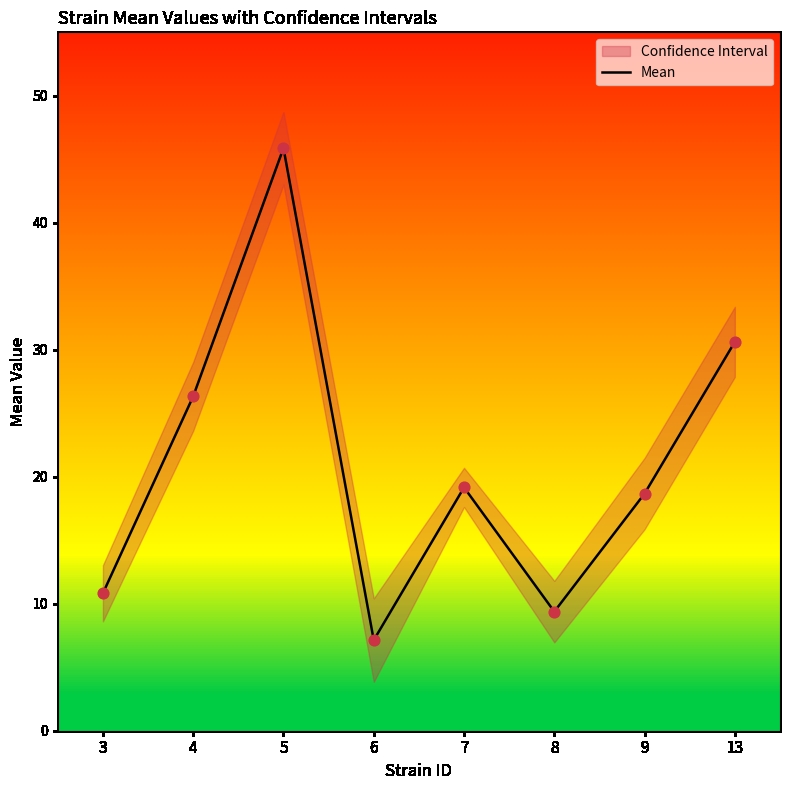

What is the ratio of the value at 9 to the value at 8?

2.0